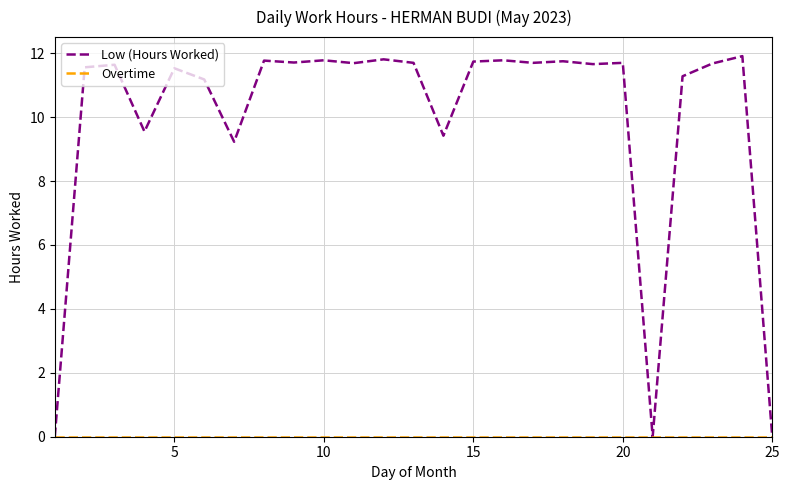

Which series has the widest spread of values?

Low (Hours Worked)